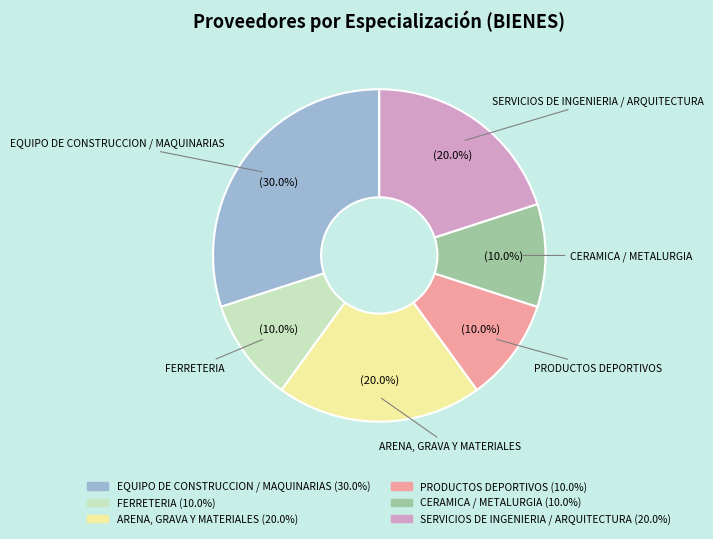

Count the number of slices in the pie.

6